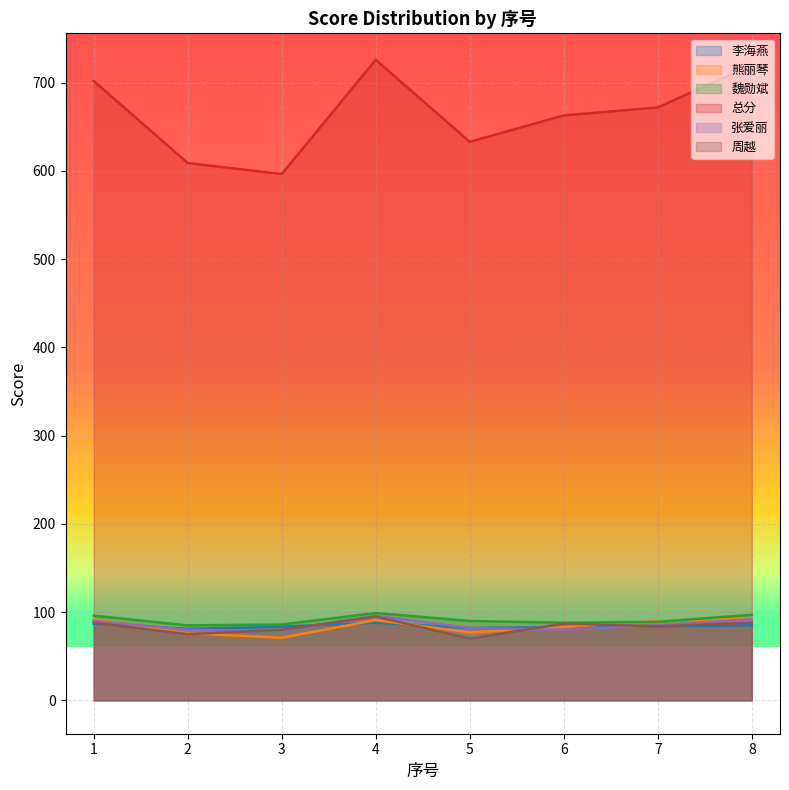

How many lines are shown in the chart?

6